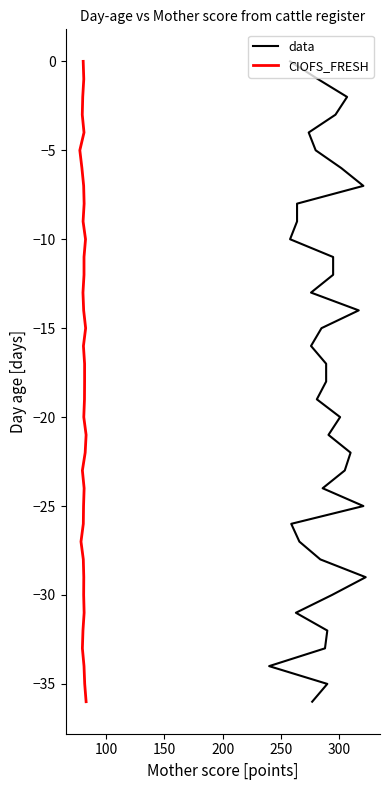

What is the sum of all data values?

-666